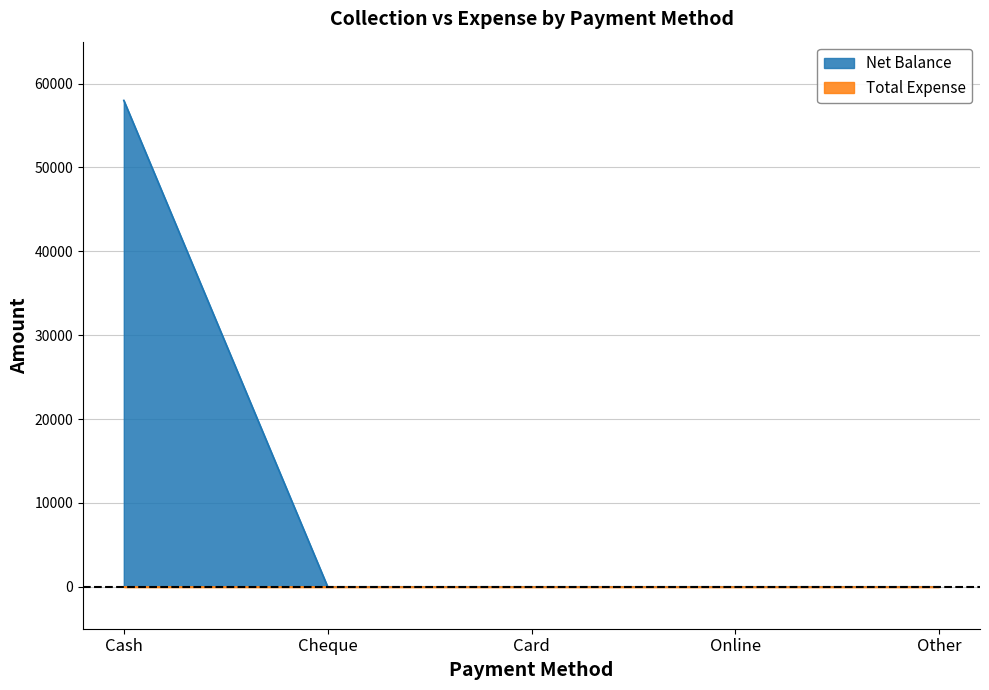

Reading right to left, transcribe all the data shown in this chart.

Other=0	Online=0	Card=0	Cheque=0	Cash=57998